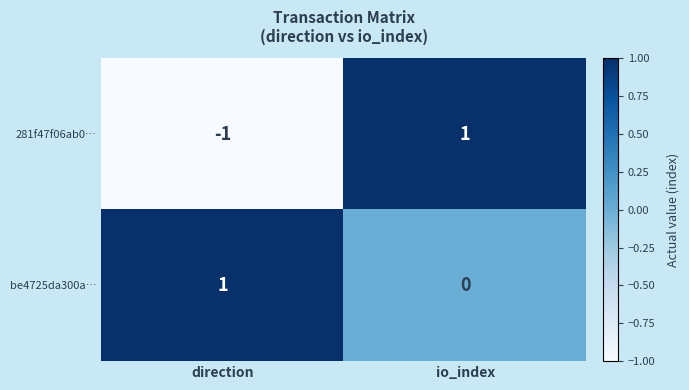

What is the maximum value shown in the chart?

1